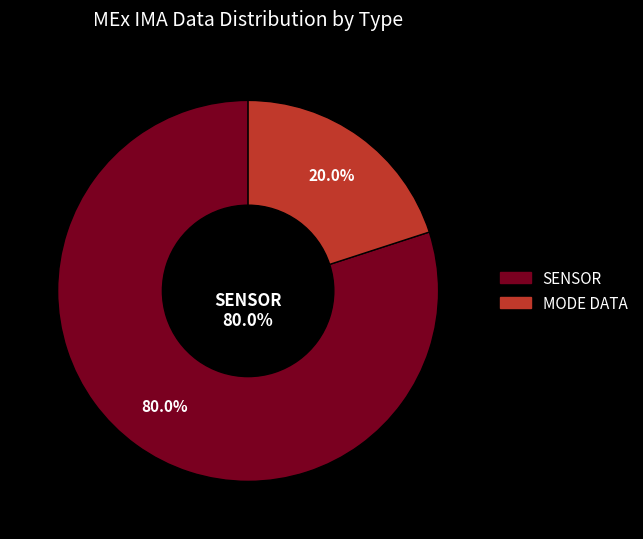

The Azimuth Sum Mode slice represents 7% of the pie. True or false?

False